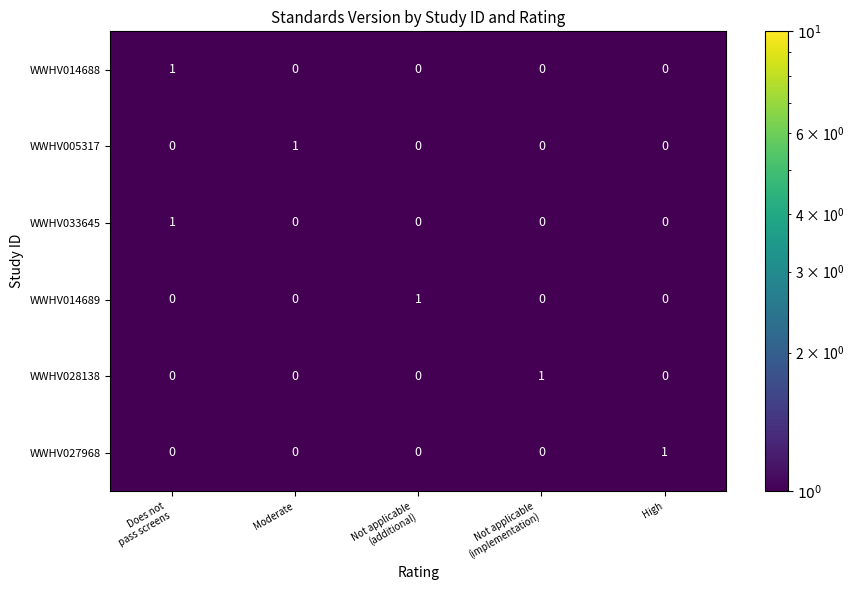

The WWHV033645 series shows 0 at Moderate. True or false?

True